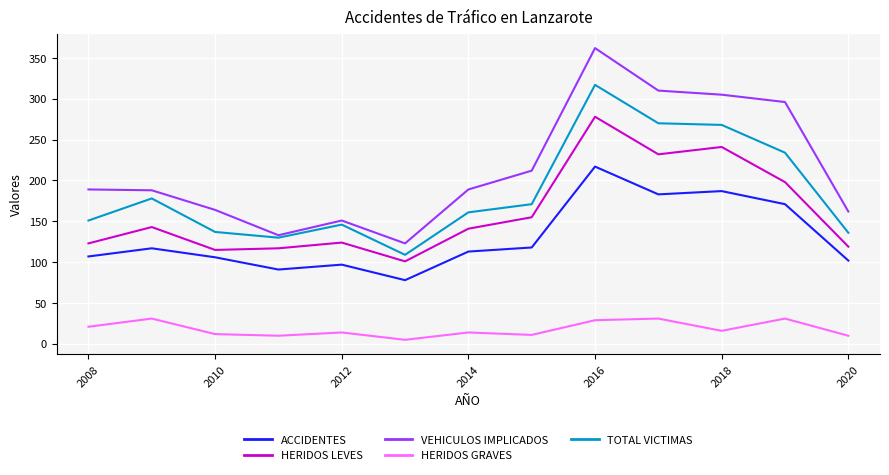

Rank the series by their maximum value, from highest to lowest.

VEHICULOS IMPLICADOS, TOTAL VICTIMAS, HERIDOS LEVES, ACCIDENTES, HERIDOS GRAVES